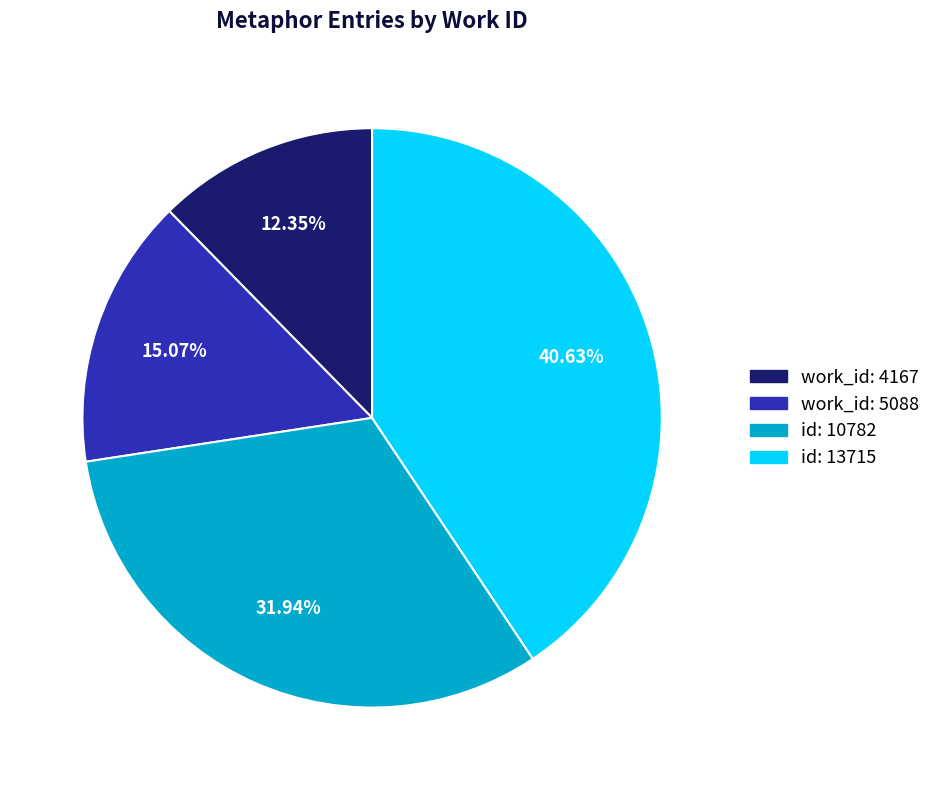

The id: 13715 slice represents 53% of the pie. True or false?

False